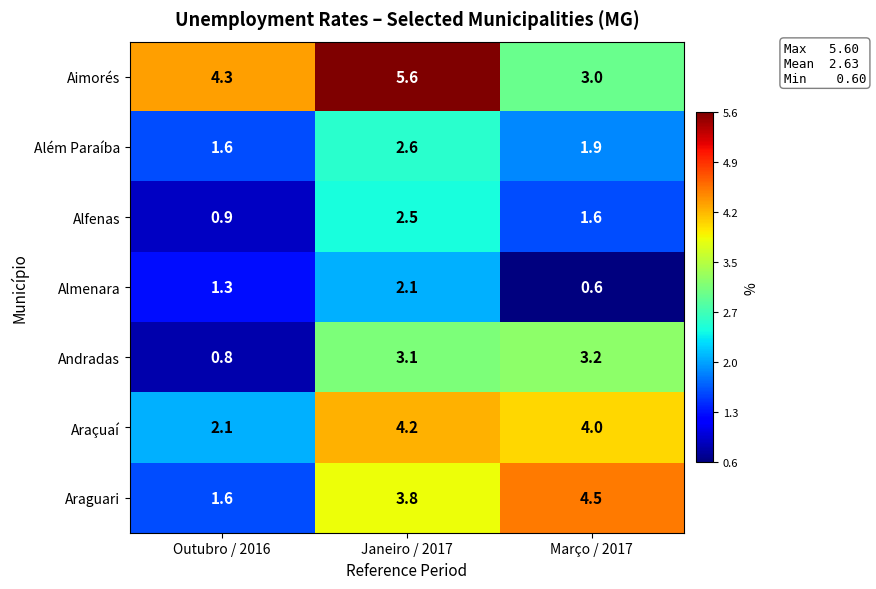

Which label corresponds to the largest value in the chart?

Janeiro / 2017